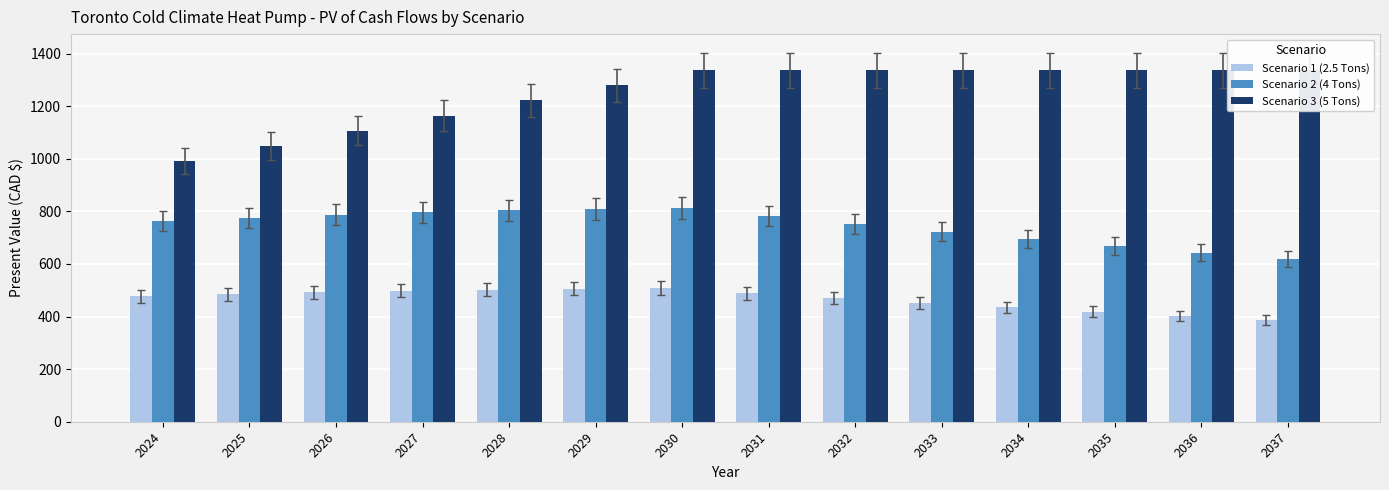

Rank the series by their average value, from lowest to highest.

Scenario 1 (2.5 Tons), Scenario 2 (4 Tons), Scenario 3 (5 Tons)